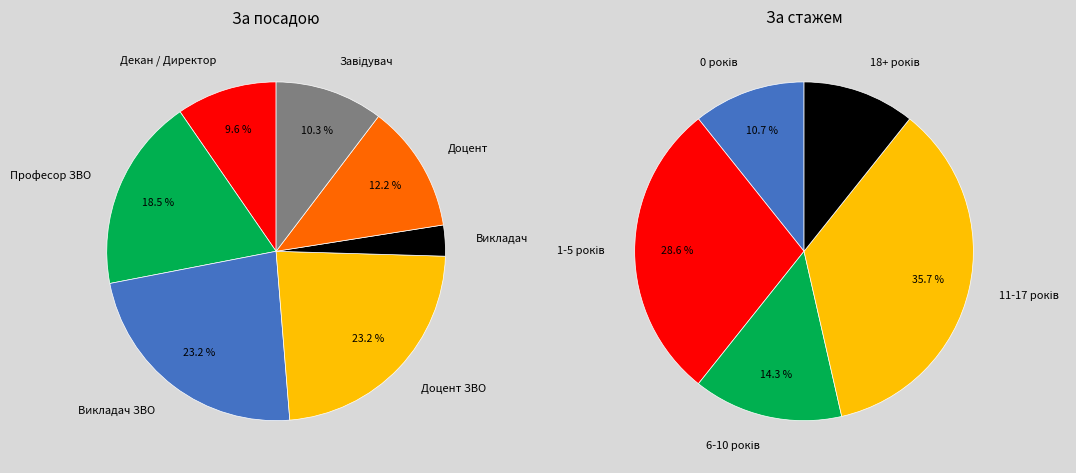

Between Доцент ЗВО and Викладач ЗВО, which is larger?

Доцент ЗВО